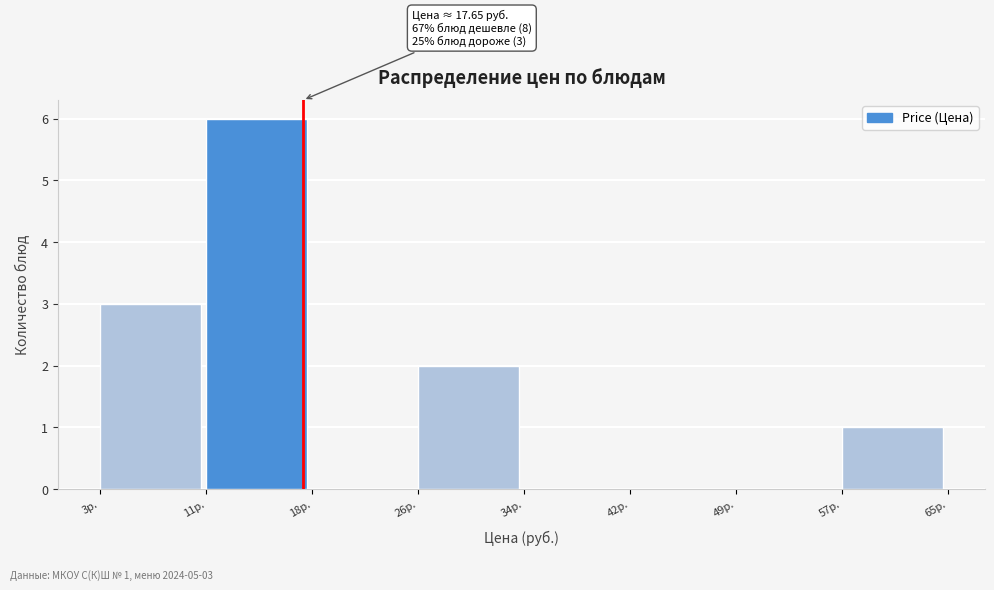

Over which range of the x-axis is the bar tallest?

11 to 18